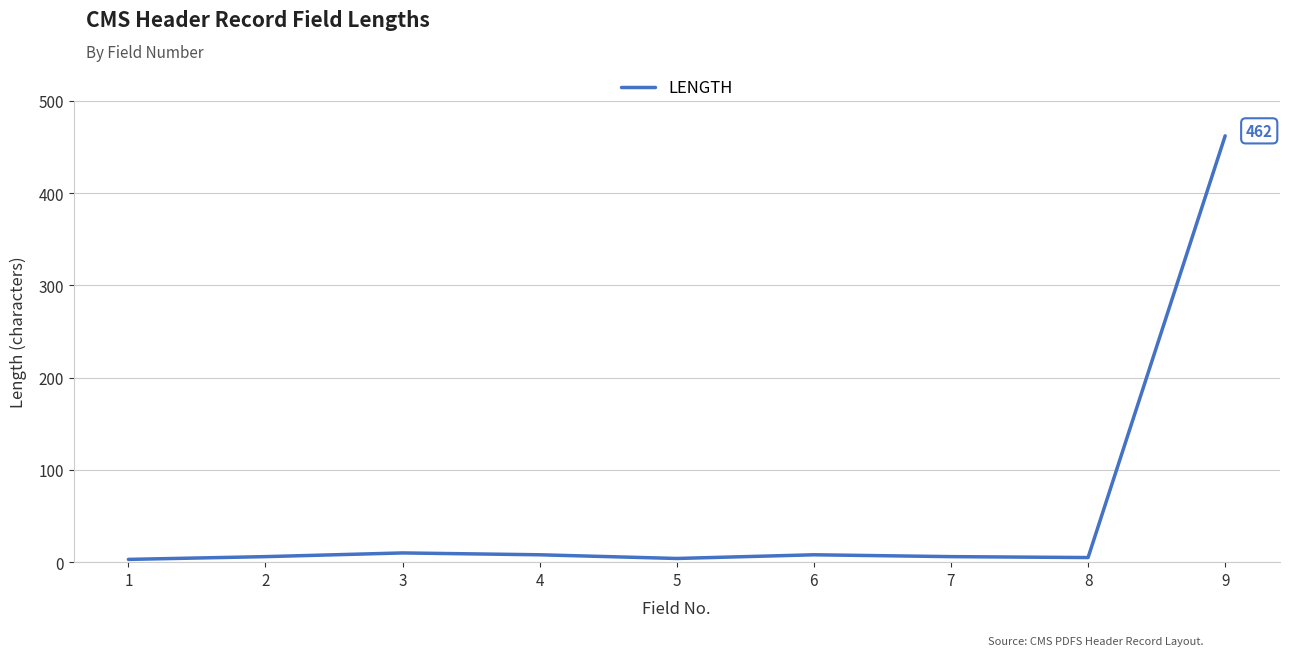

What is the maximum value shown in the chart?

462